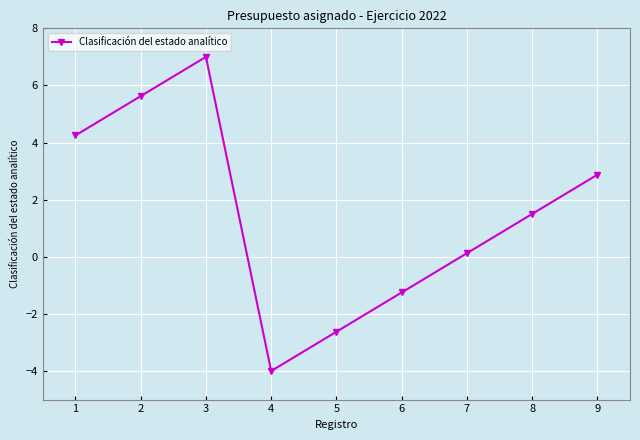

Approximately how many times larger is the value at 1 compared to 2?

0.8